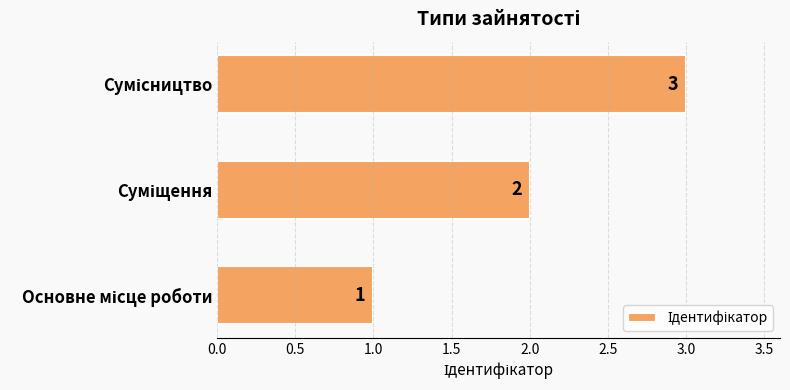

What is the sum of all values?

6